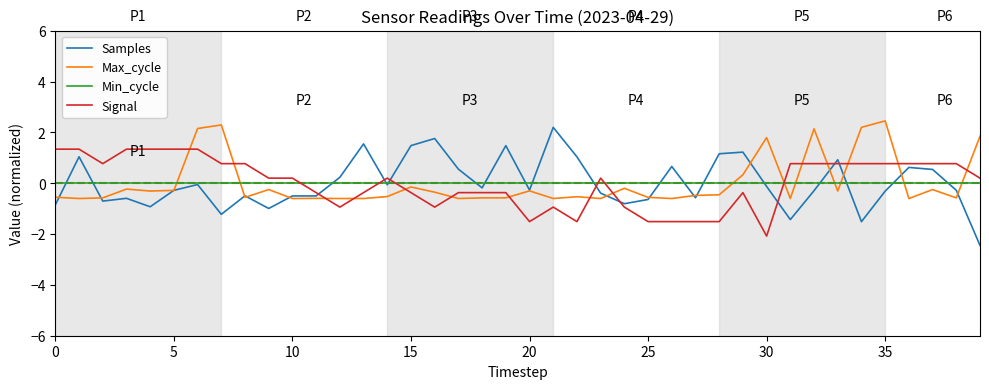

How many values in Samples are above zero?

15